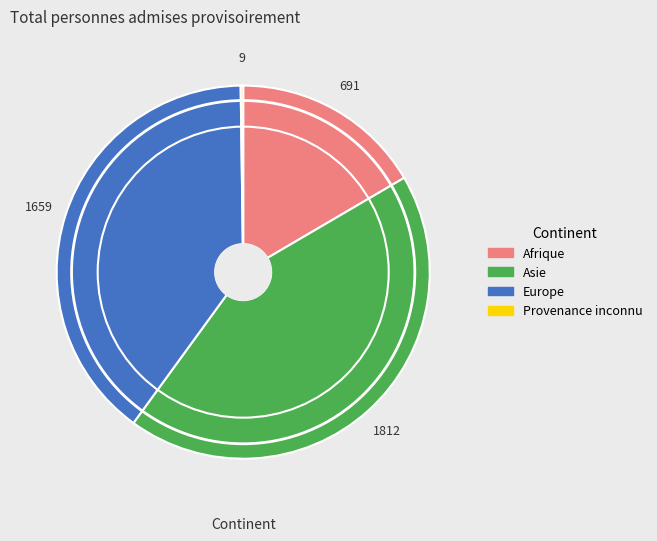

Does Asie account for over 50% of the chart?

No